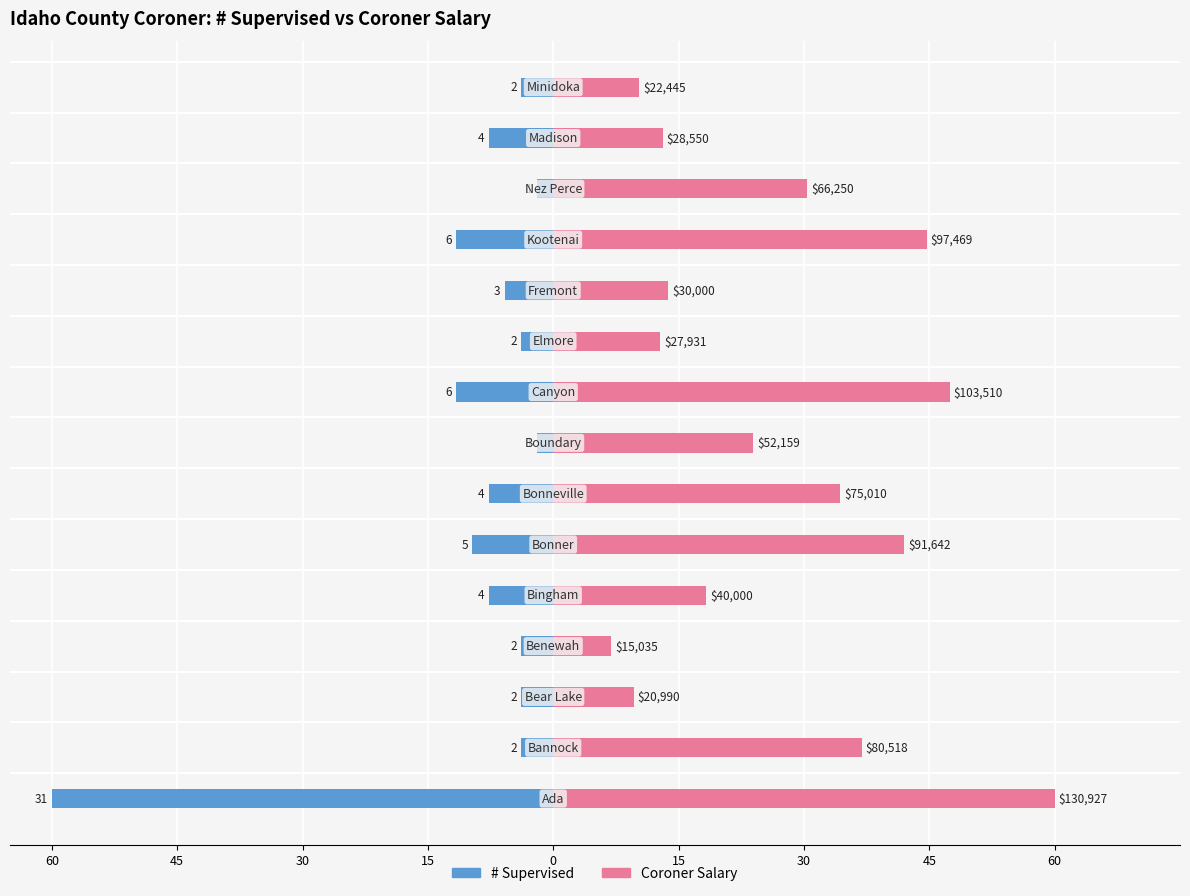

Is it true that # Supervised equals -1.4 at 9?

False